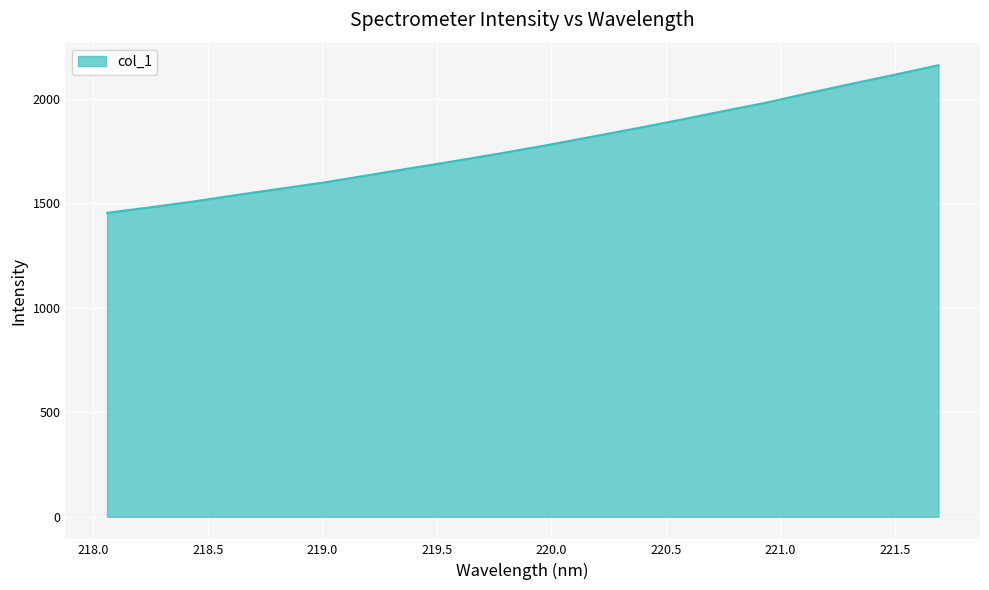

What is the maximum value shown in the chart?

2159.8